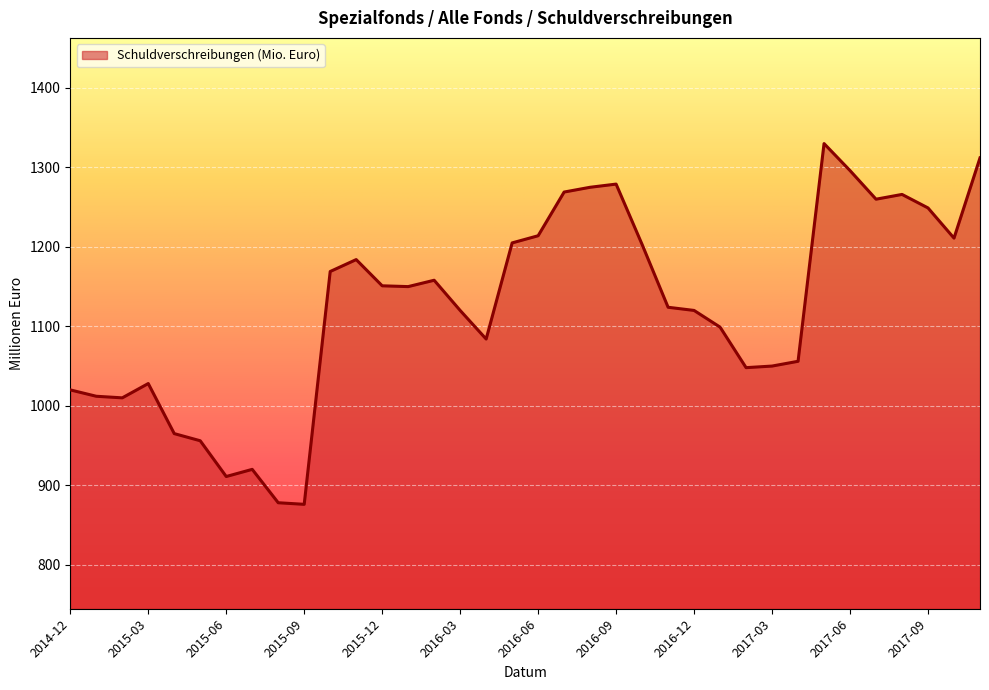

What is the greatest value displayed?

1330